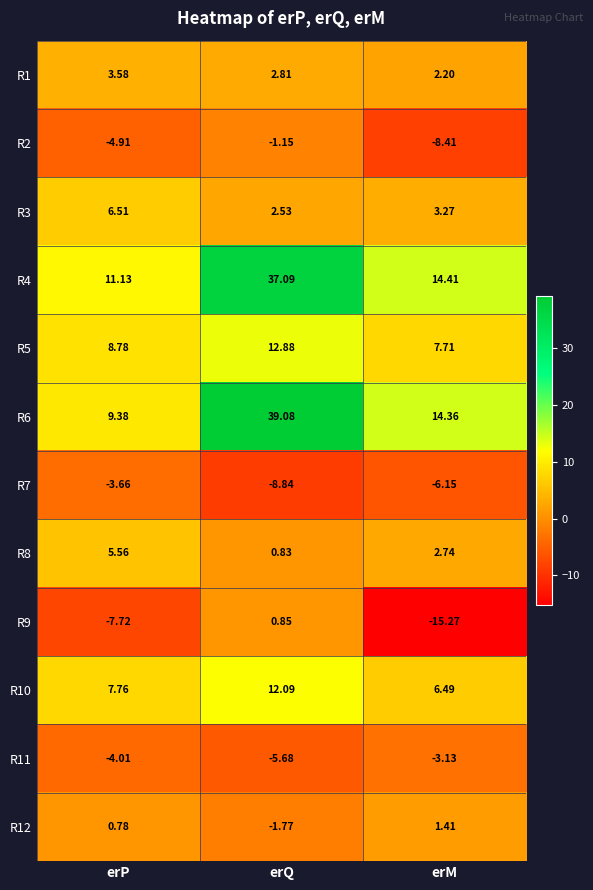

At erP, list the series in order from smallest to largest.

R9, R2, R11, R7, R12, R1, R8, R3, R10, R5, R6, R4